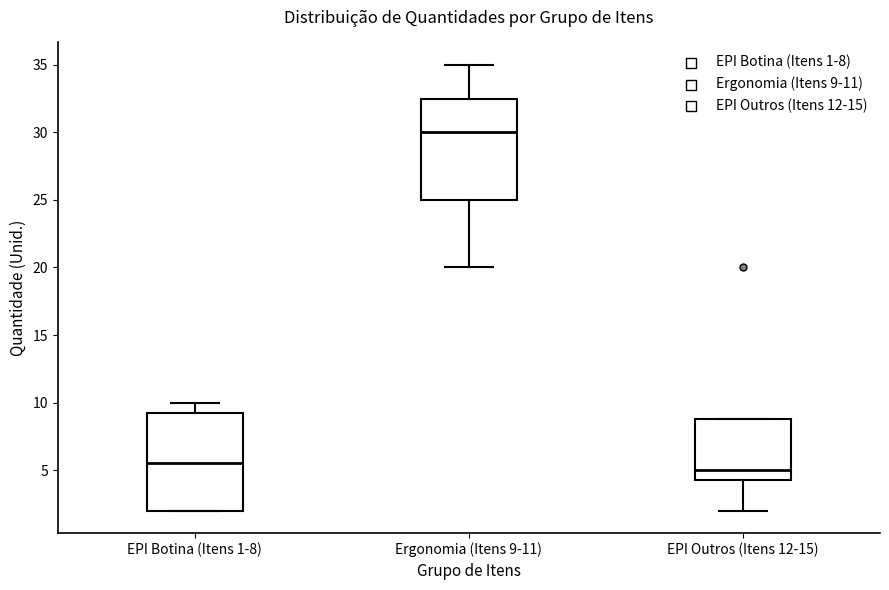

Reading left to right, transcribe this box plot: for each box, give where its median line is, the range the box spans, and where its two whiskers end, as read against the y-axis. The values are not printed on the chart, so give them approximately, as read against the axis.

EPI Botina (Itens 1-8): median 5.5, box 2.0 to 9.5, whiskers 2.0 to 10.0
Ergonomia (Itens 9-11): median 30.0, box 25.0 to 32.5, whiskers 20.0 to 35.0
EPI Outros (Itens 12-15): median 5.0, box 4.5 to 9.0, whiskers 2.0 to 9.0